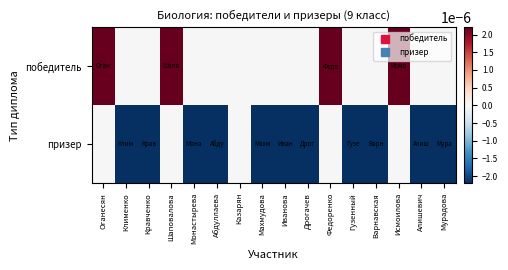

Reading right to left, extract all data points from this chart.

победитель: Мурадова=0	Алишевич=0	Исмоилова=1	Варнавская=0	Гузенный=0	Федоренко=1	Дрогачев=0	Иванова=0	Махмудова=0	Казарян=0	Абдуллаева=0	Монастырева=0	Шаповалова=1	Кравченко=0	Клименко=0	Оганесян=1
призер: Мурадова=-1	Алишевич=-1	Исмоилова=0	Варнавская=-1	Гузенный=-1	Федоренко=0	Дрогачев=-1	Иванова=-1	Махмудова=-1	Казарян=0	Абдуллаева=-1	Монастырева=-1	Шаповалова=0	Кравченко=-1	Клименко=-1	Оганесян=0